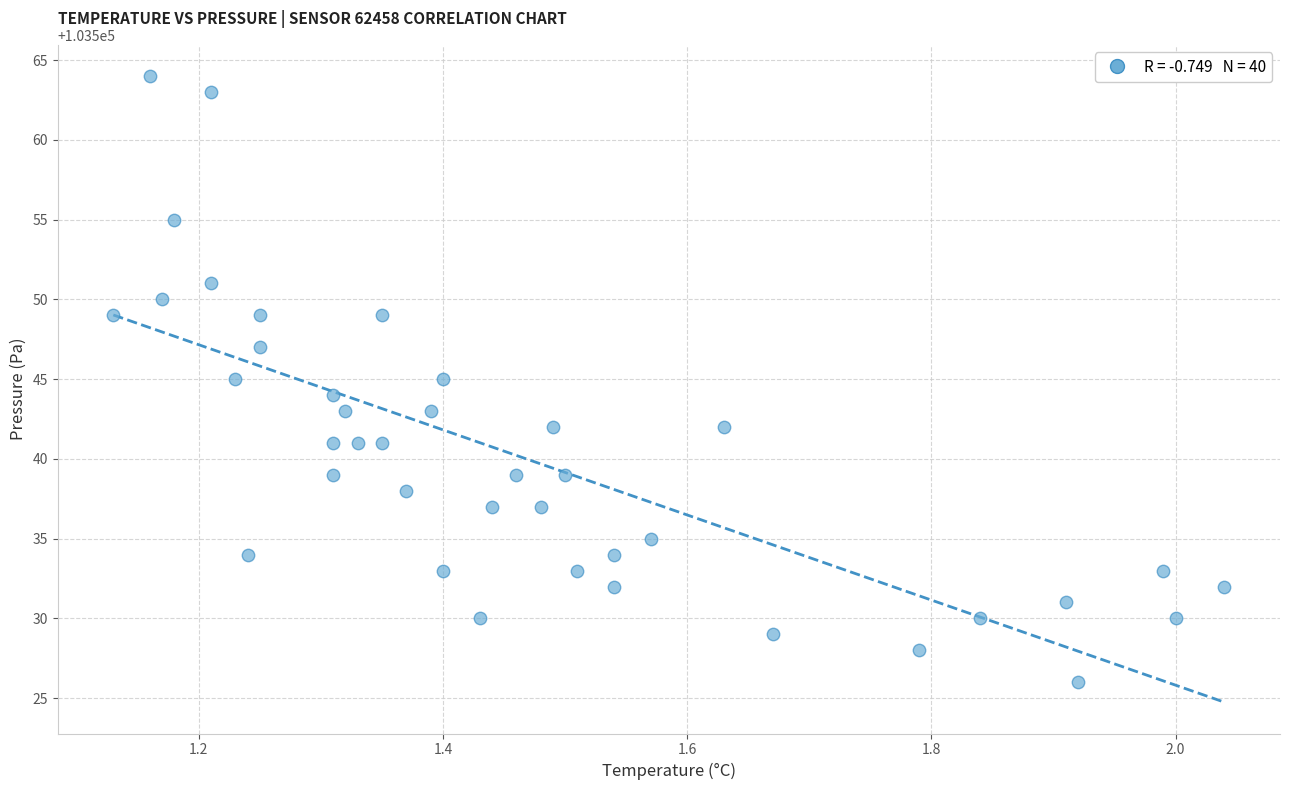

What is the range of Y values (max minus min)?

38